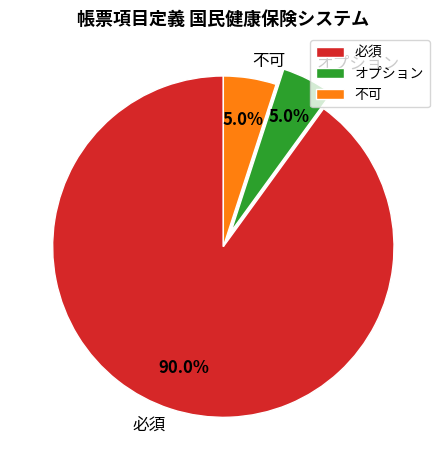

What is the largest slice in the pie chart?

必須